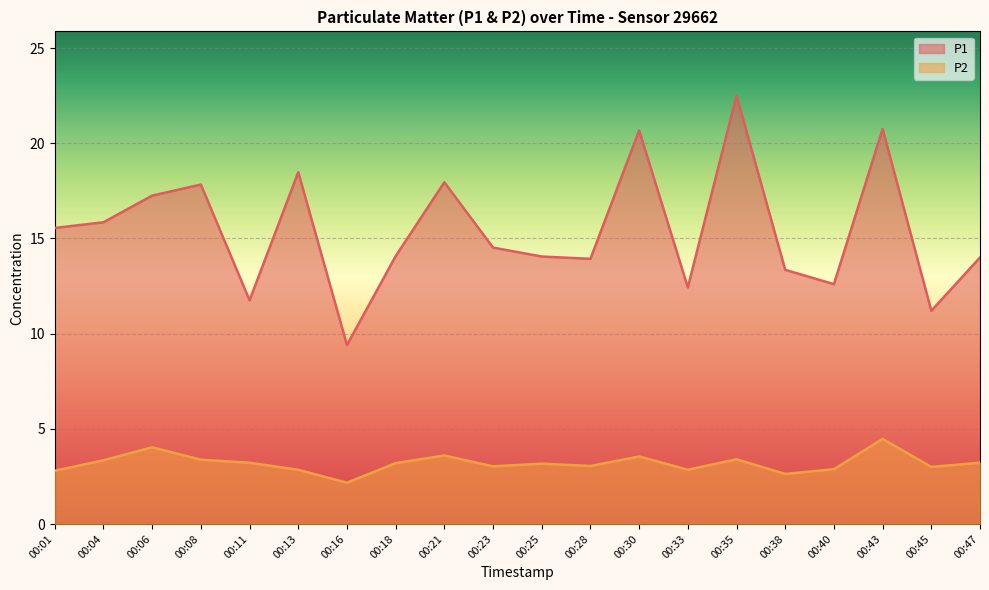

Does the chart display data point markers on the line(s)?

No